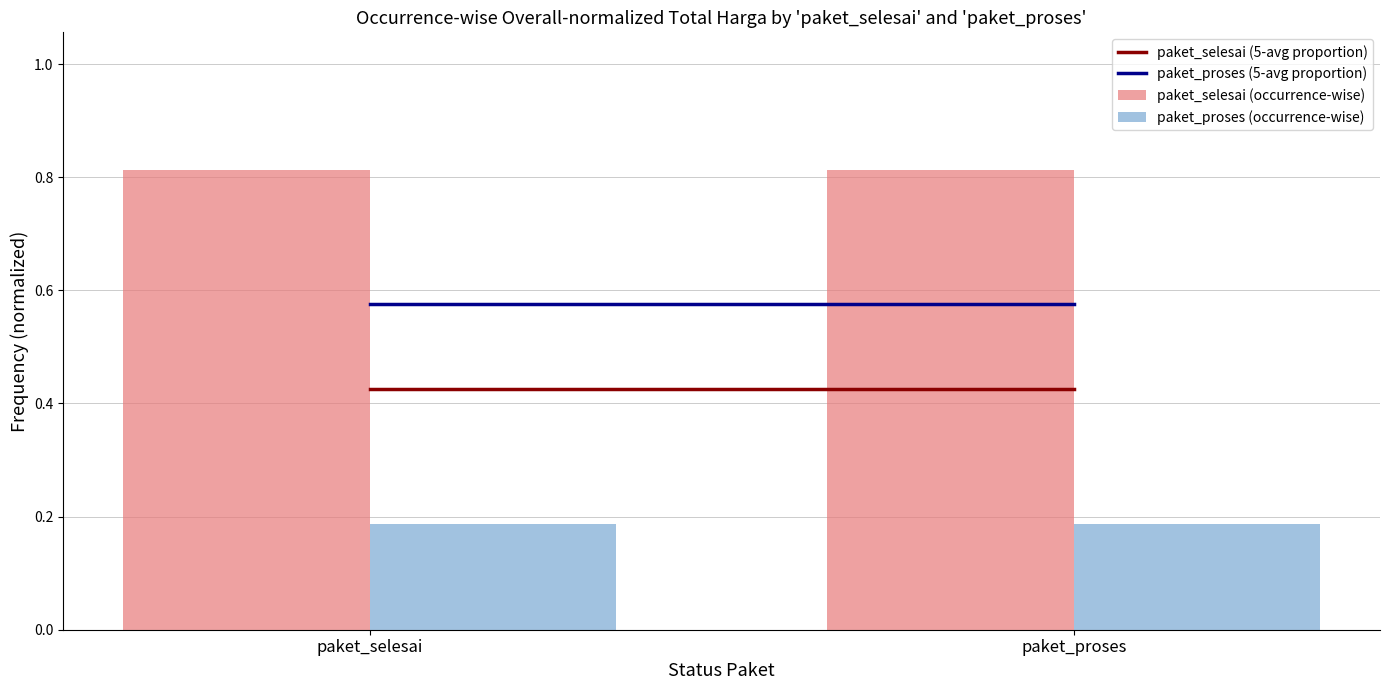

What position from the right is paket_selesai?

2